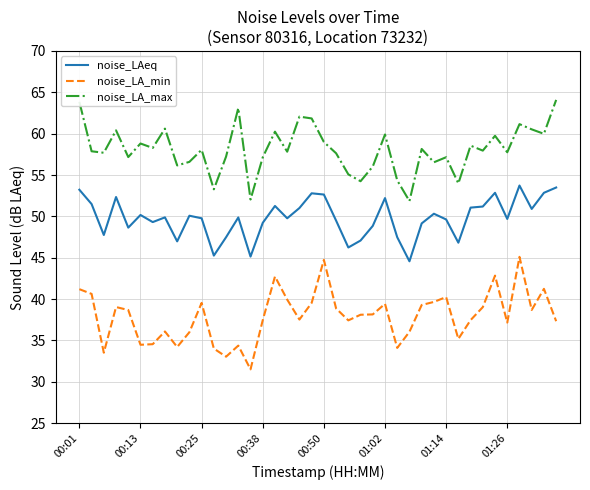

True or false: noise_LA_min and noise_LAeq cross at least once.

False